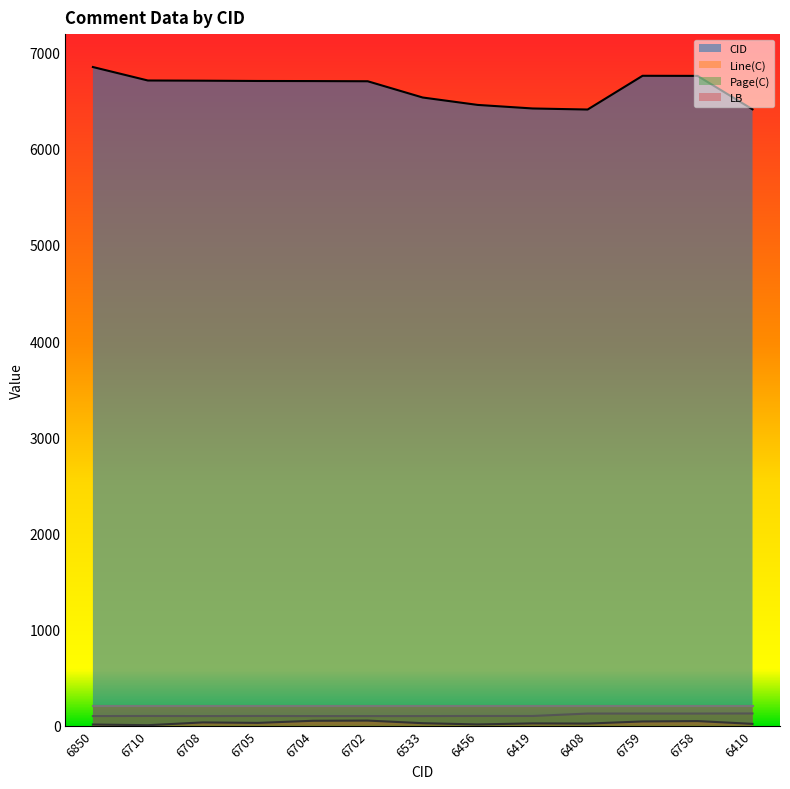

What is the label of the 4th point from the left?

6705